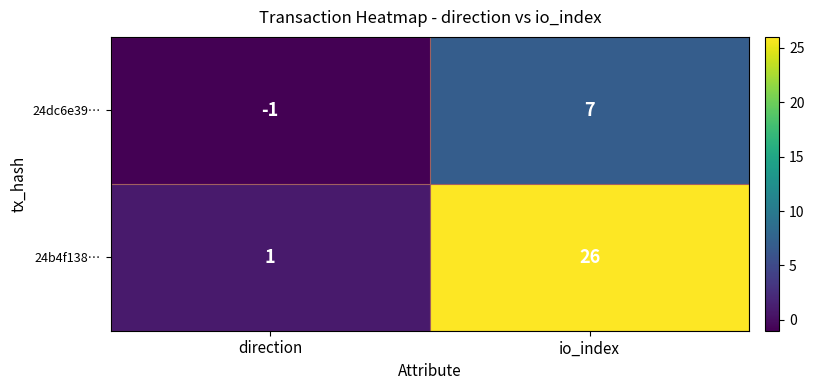

What value does the 24dc6e39… series have at io_index?

7